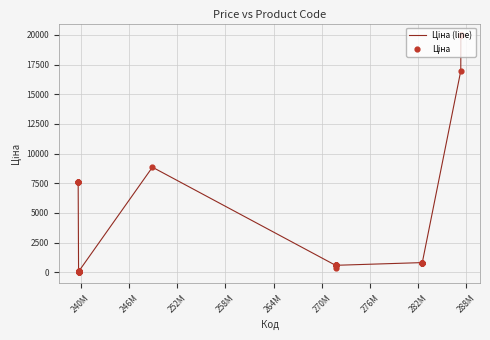

What is the greatest value displayed?

19964.2